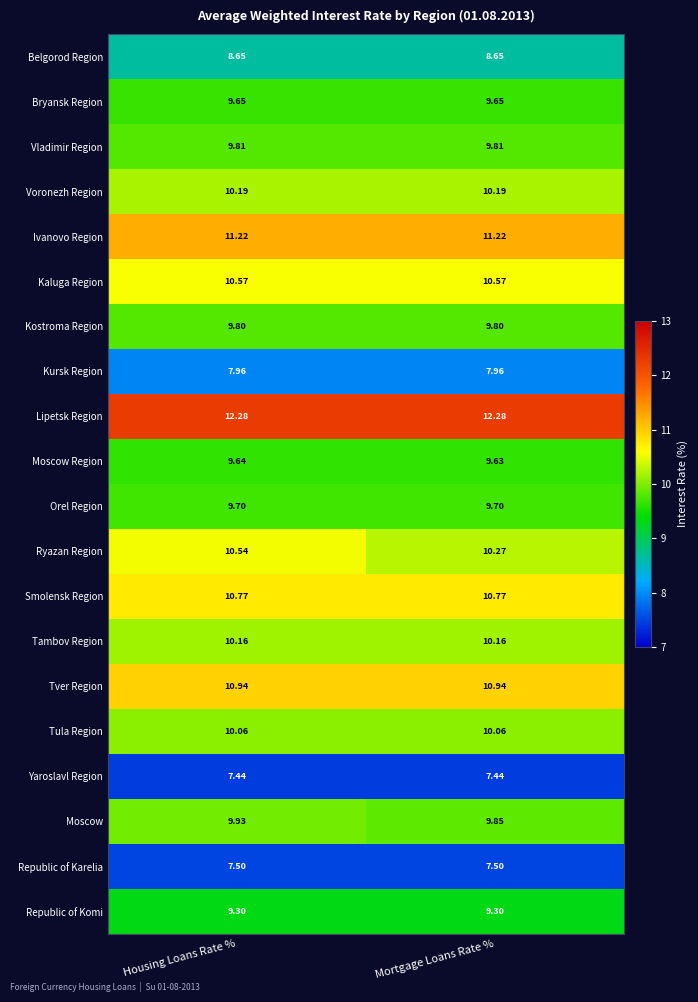

Between Housing Loans Rate % and Mortgage Loans Rate %, which series saw the biggest shift?

Ryazan Region